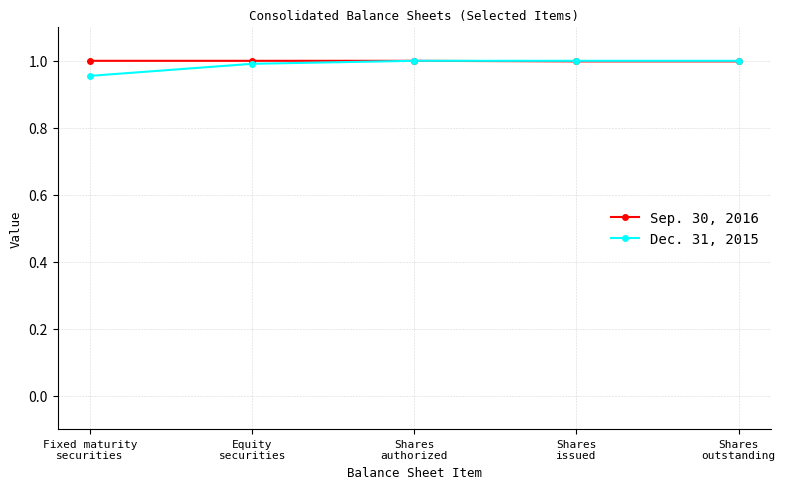

True or false: Dec. 31, 2015 has more than 2 points higher than both neighbors.

False